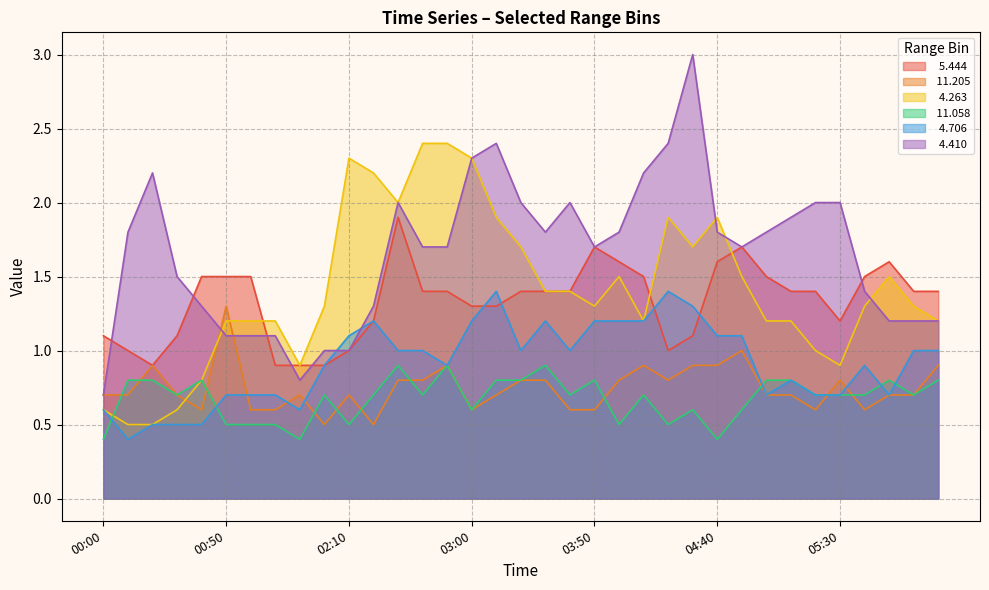

What is the difference between the second highest and minimum values in the   4.263 series?

1.9